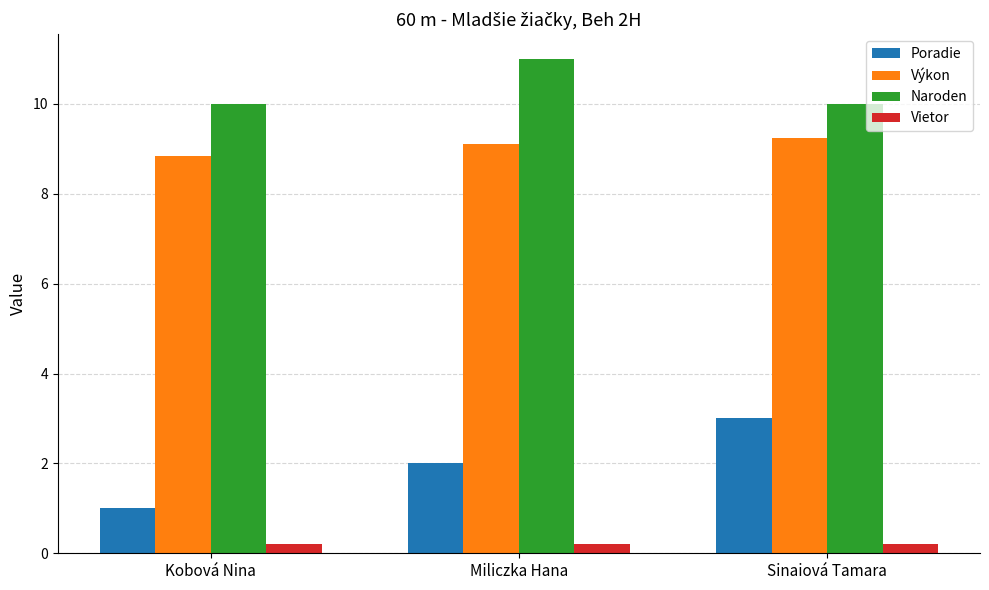

Which series has the widest spread of values?

Poradie